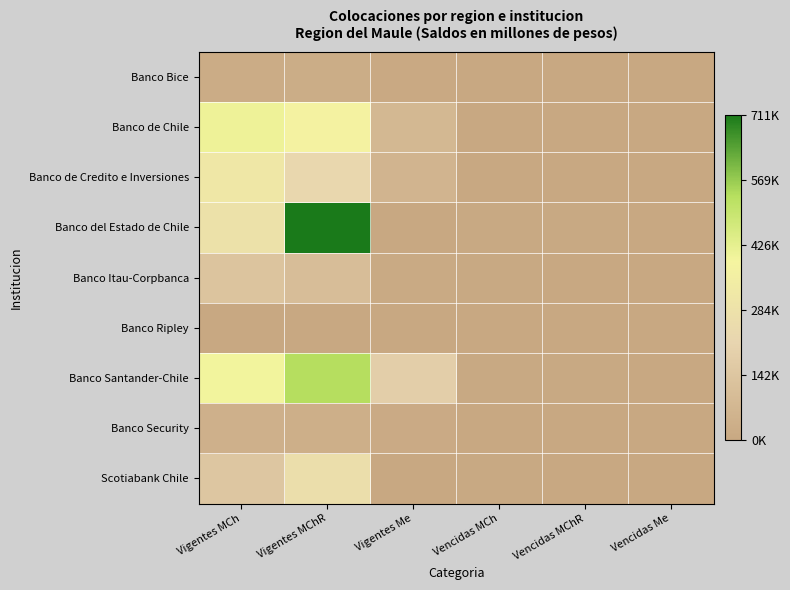

What is the greatest value displayed?

711315.9